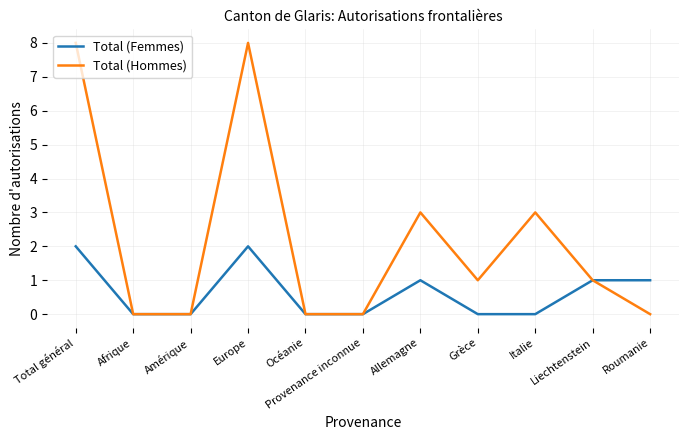

Count the number of categories in the chart.

11